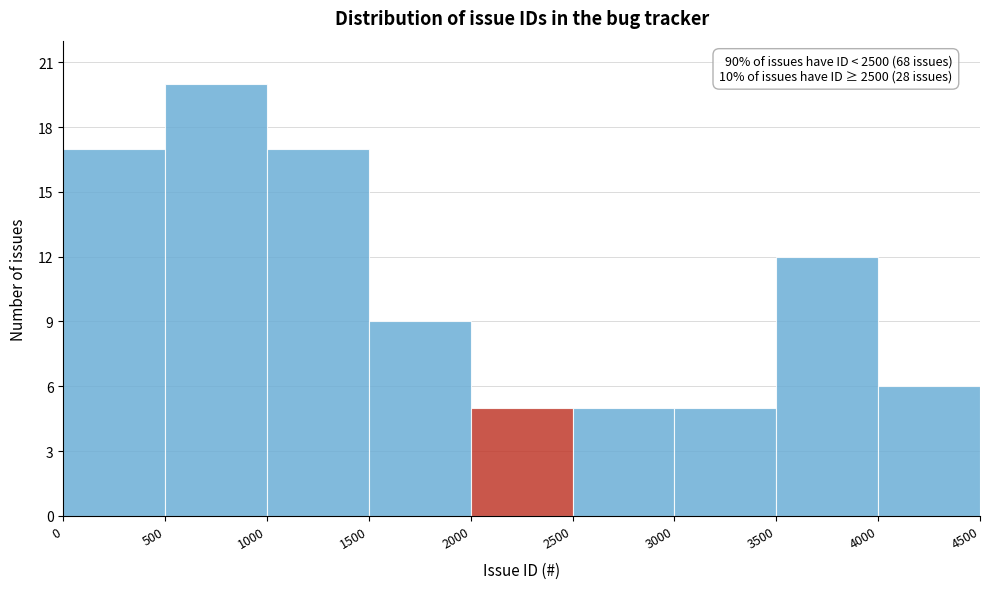

Over which range of the x-axis is the bar tallest?

500 to 1000